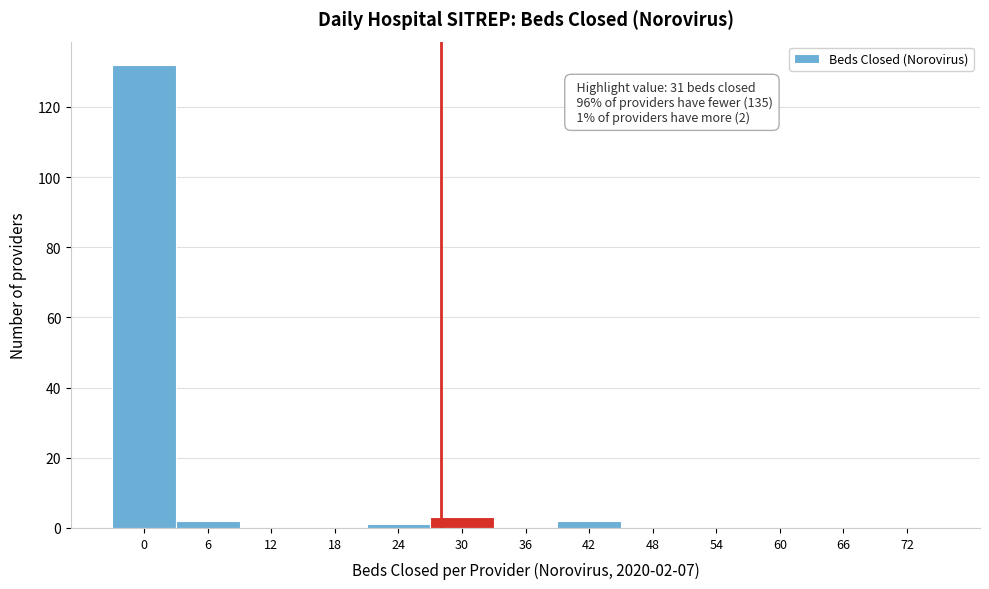

Reading left to right, what are all the values shown in this chart?

0=132	6=2	12=0	18=0	24=1	30=3	36=0	42=2	48=0	54=0	60=0	66=0	72=0